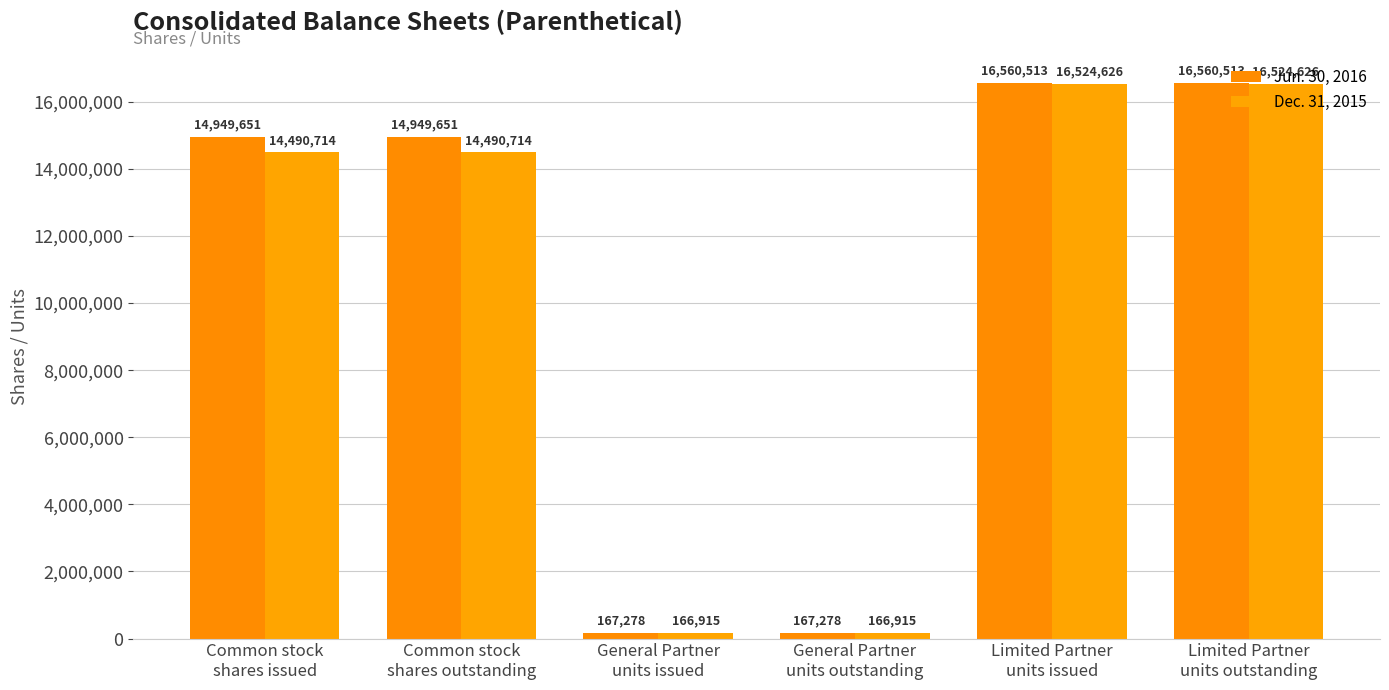

The Jun. 30, 2016 series shows 167278 at General Partner
units outstanding. True or false?

True